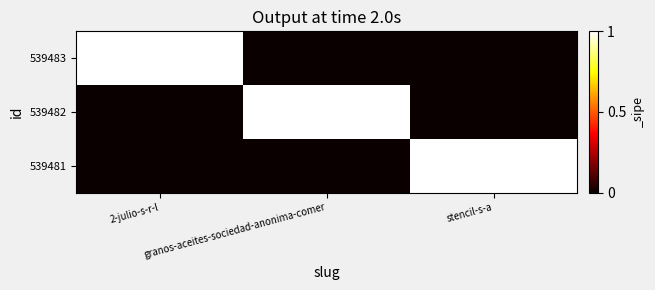

Reading left to right, extract all data points from this chart.

539483: 2-julio-s-r-l=1	granos-aceites-sociedad-anonima-comer=0	stencil-s-a=0
539482: 2-julio-s-r-l=0	granos-aceites-sociedad-anonima-comer=1	stencil-s-a=0
539481: 2-julio-s-r-l=0	granos-aceites-sociedad-anonima-comer=0	stencil-s-a=1